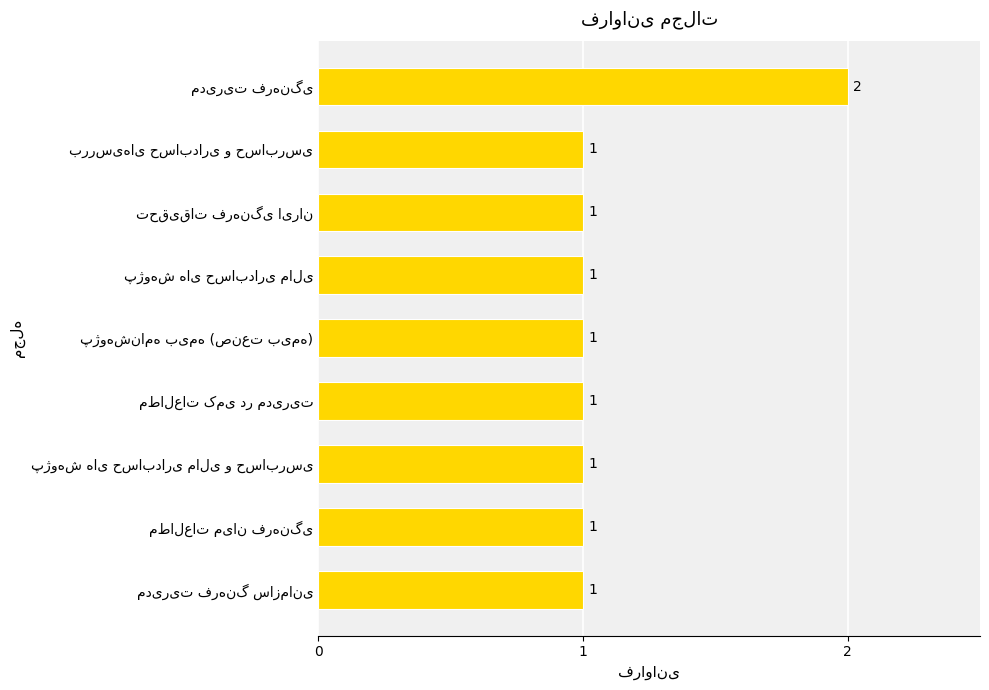

What is the value of the 4th bar from the top?

1